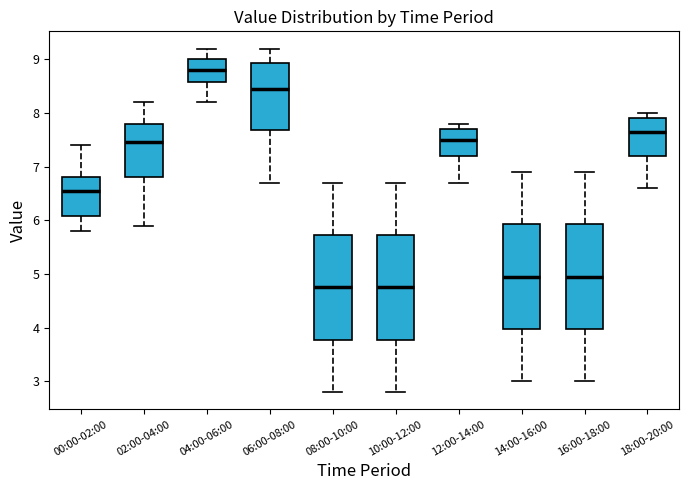

Where does the median line of the box for 02:00-04:00 sit on the y-axis? The values are not printed on the chart, so give them approximately, as read against the axis.

7.5